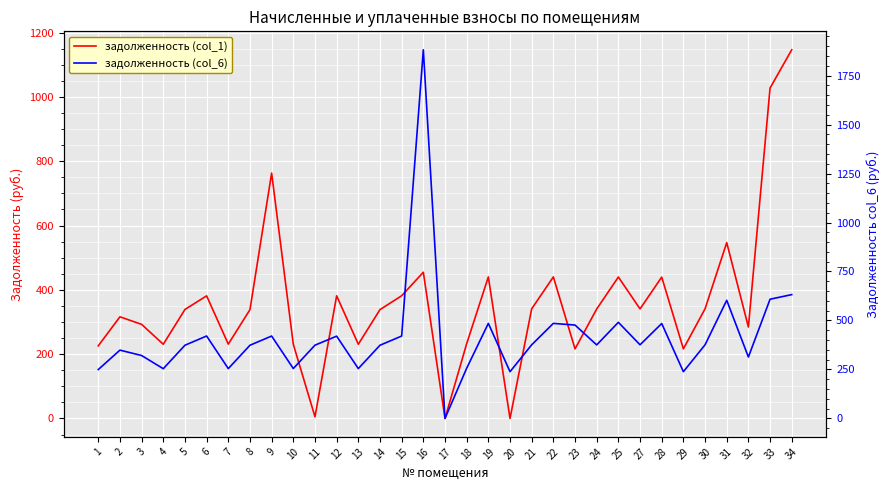

True or false: задолженность (col_1) has more than 2 interior local peaks.

True